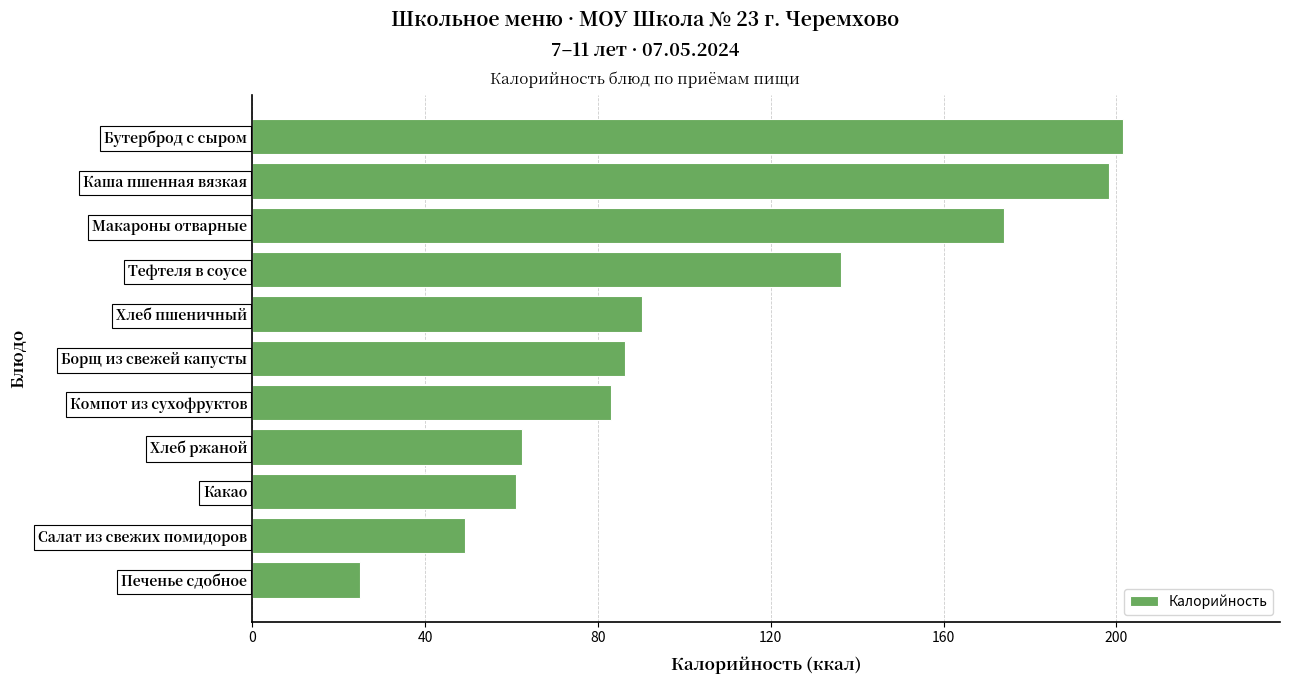

What is the change in value from Бутерброд с сыром to Тефтеля в соусе?

-65.3